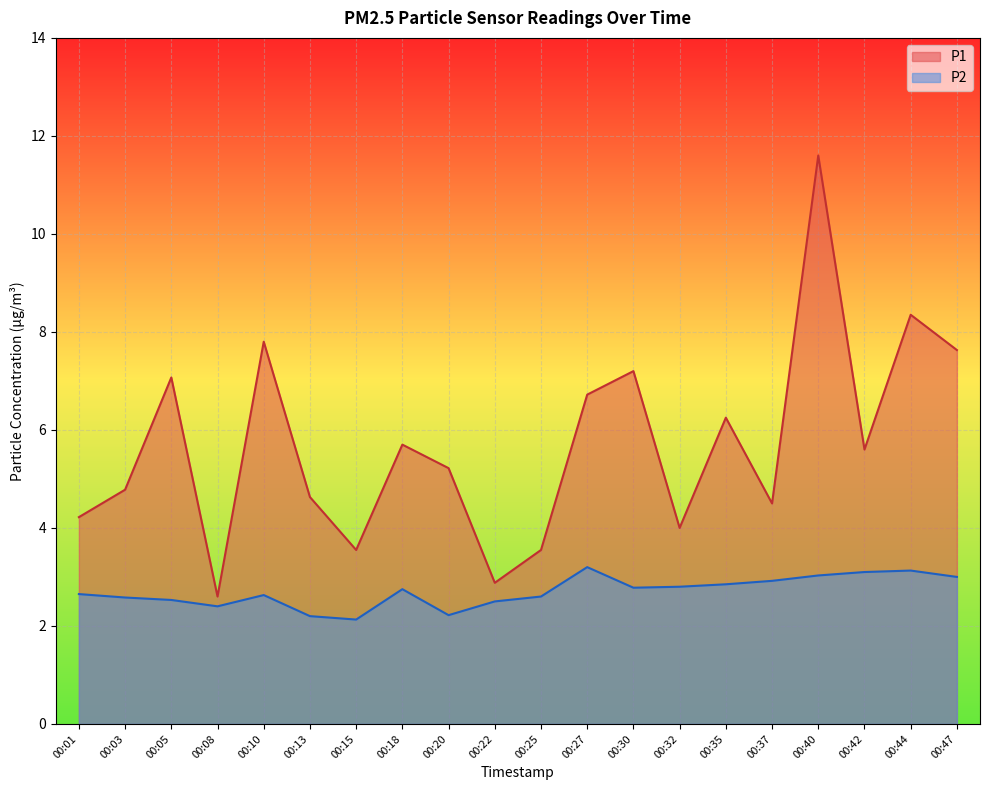

Rank the series by their maximum value, from highest to lowest.

P1, P2